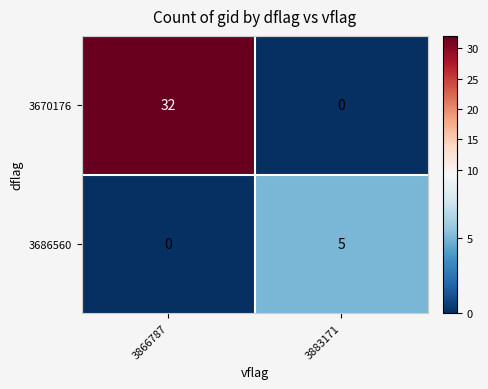

Which series has the largest total across all categories?

3670176